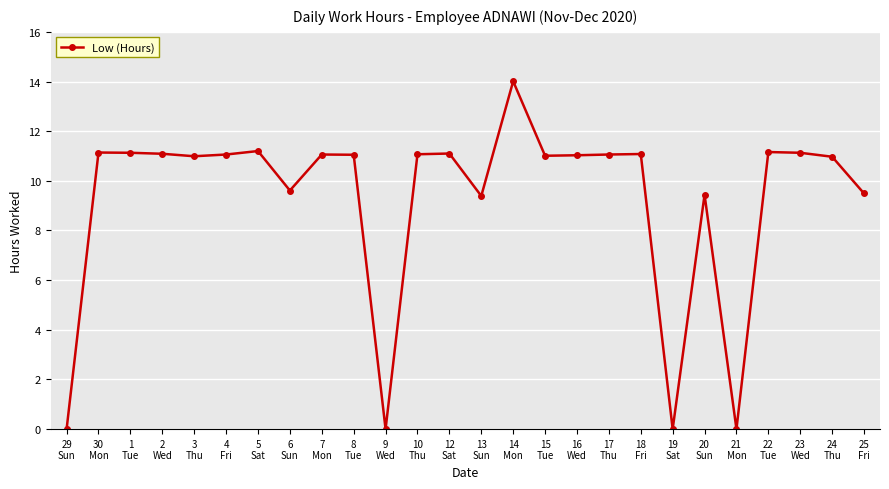

What is the value of the 10th point from the left?

11.1